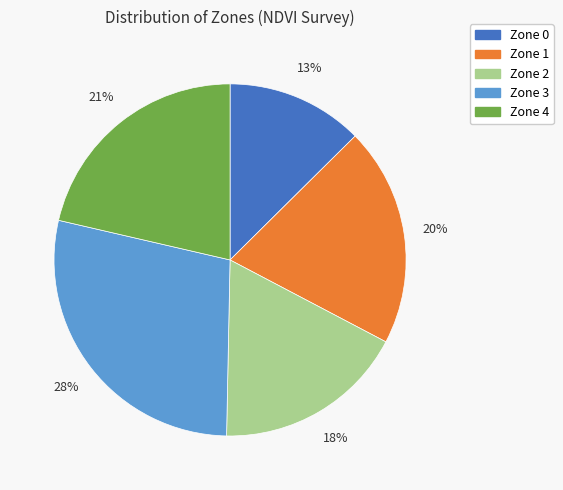

Which category has the biggest portion of the pie?

Zone 3